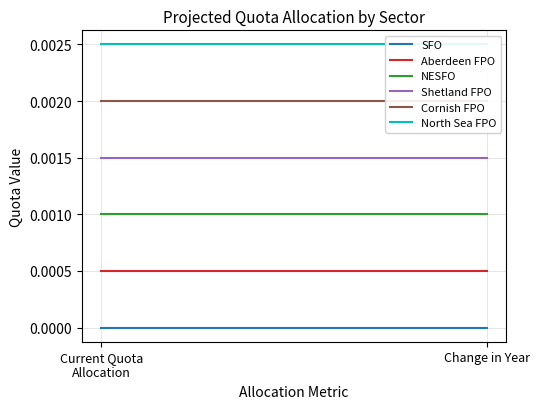

Count the number of categories in the chart.

2